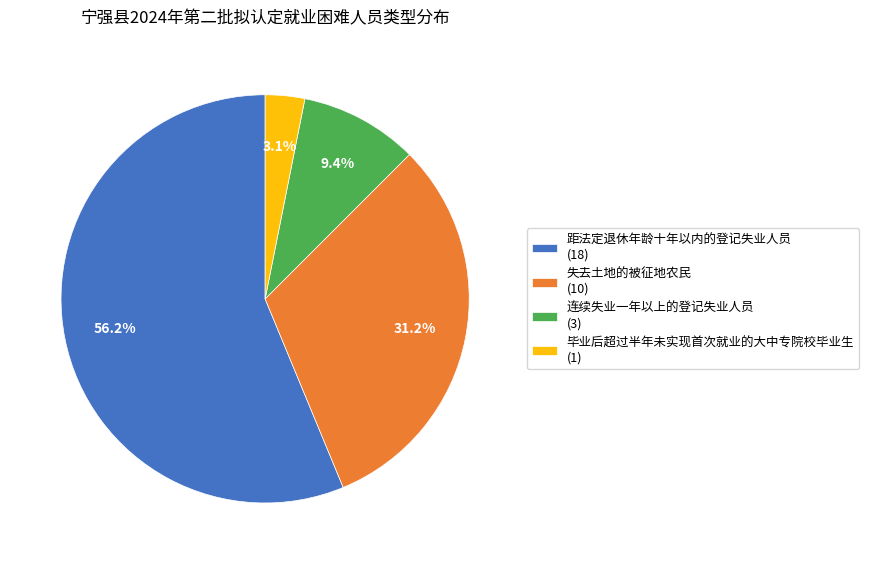

Is it true that 毕业后超过半年未实现首次就业的大中专院校毕业生 is 3% of the pie?

True